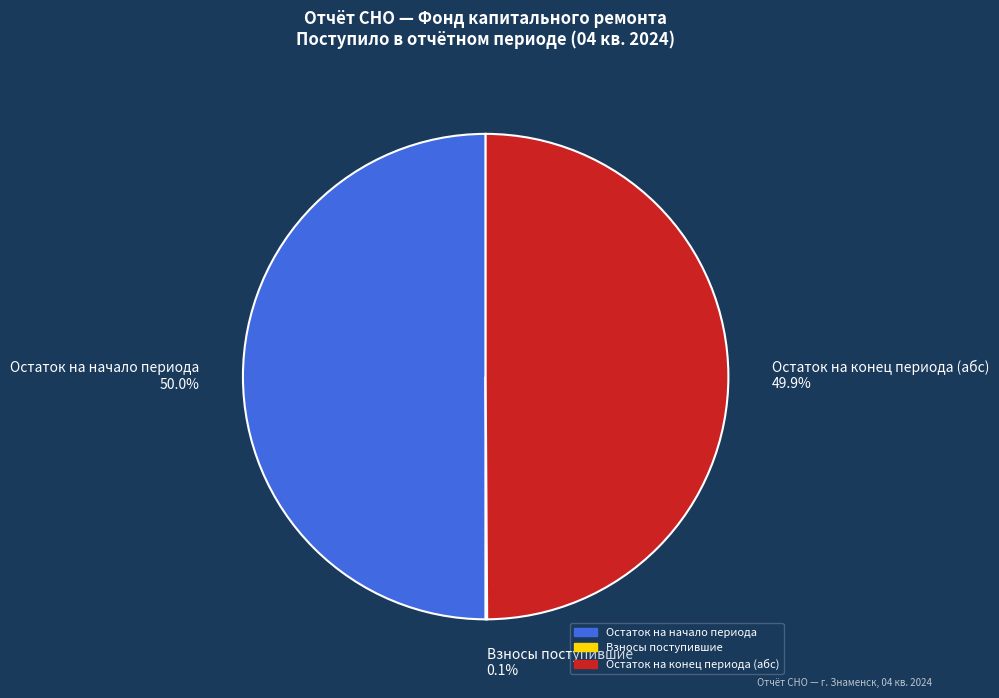

Do Остаток на начало периода 50.0% and Остаток на конец периода (абс) 49.9% together represent more than half of the pie?

Yes